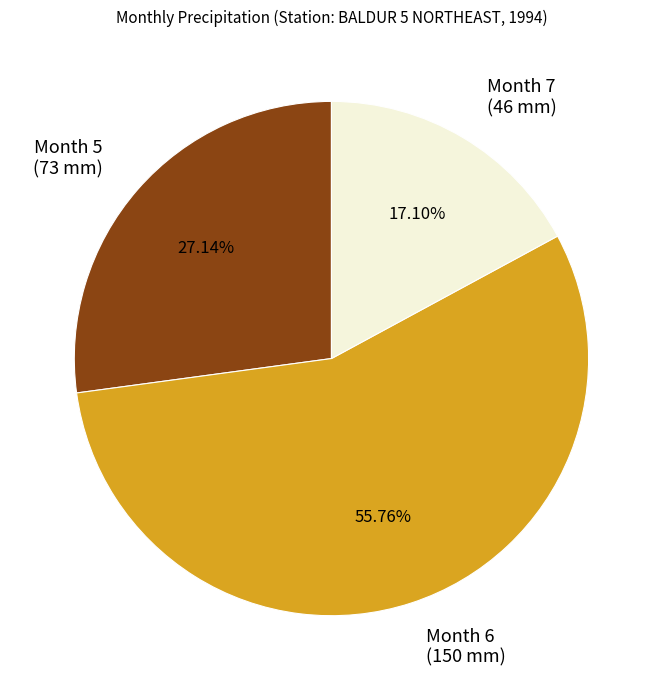

How many slices are in this pie chart?

3